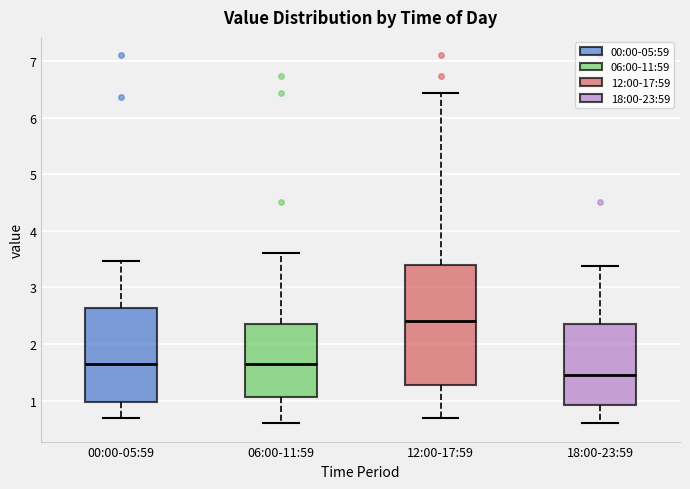

Reading left to right, transcribe this box plot: for each box, give where its median line is, the range the box spans, and where its two whiskers end, as read against the y-axis. The values are not printed on the chart, so give them approximately, as read against the axis.

00:00-05:59: median 1.7, box 1.0 to 2.6, whiskers 0.7 to 3.5
06:00-11:59: median 1.7, box 1.1 to 2.3, whiskers 0.6 to 3.6
12:00-17:59: median 2.4, box 1.3 to 3.4, whiskers 0.7 to 6.4
18:00-23:59: median 1.5, box 0.9 to 2.3, whiskers 0.6 to 3.4